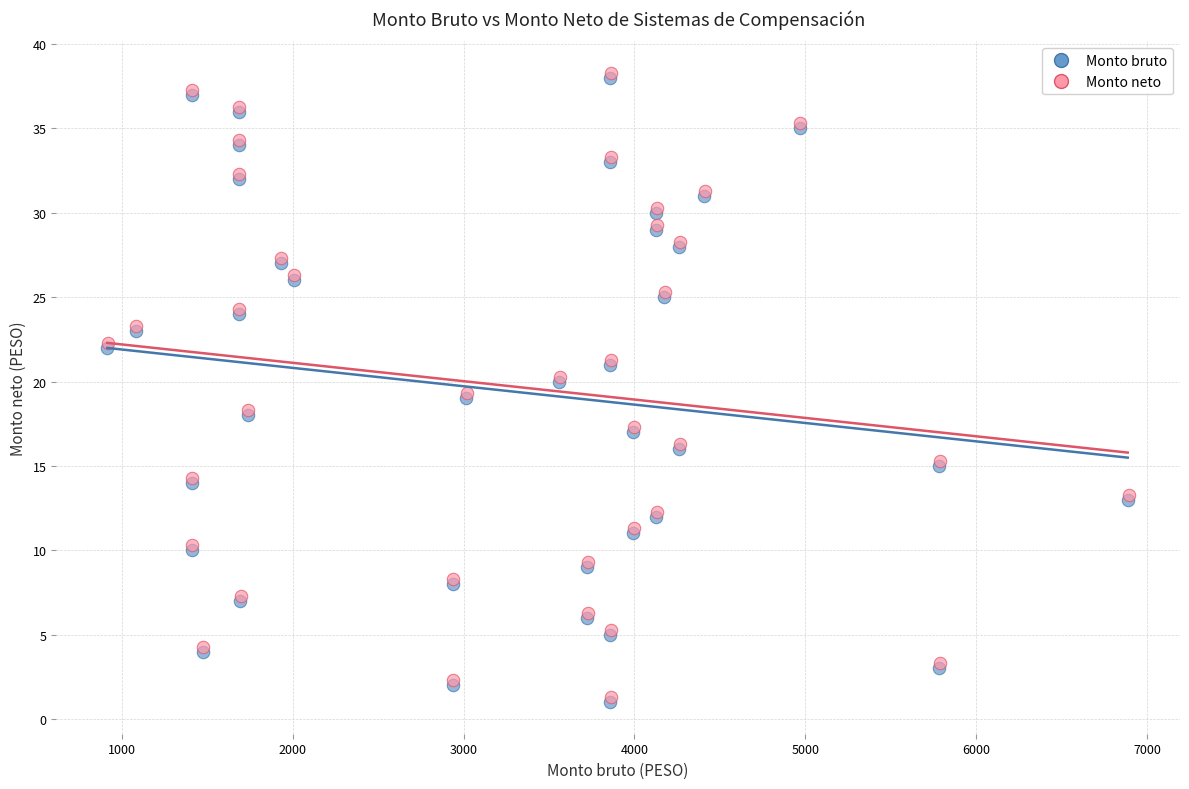

What are all the series names shown in the legend?

Monto bruto, Monto neto